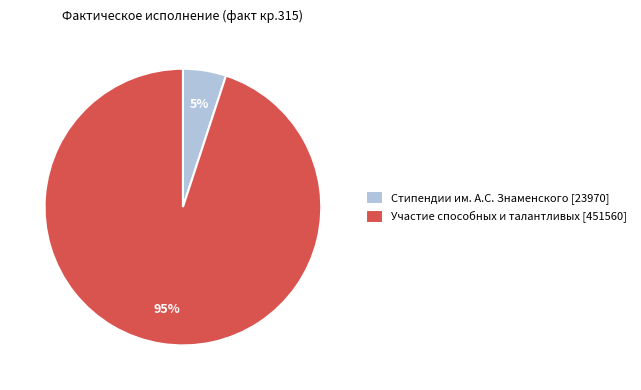

Count the number of slices in the pie.

2